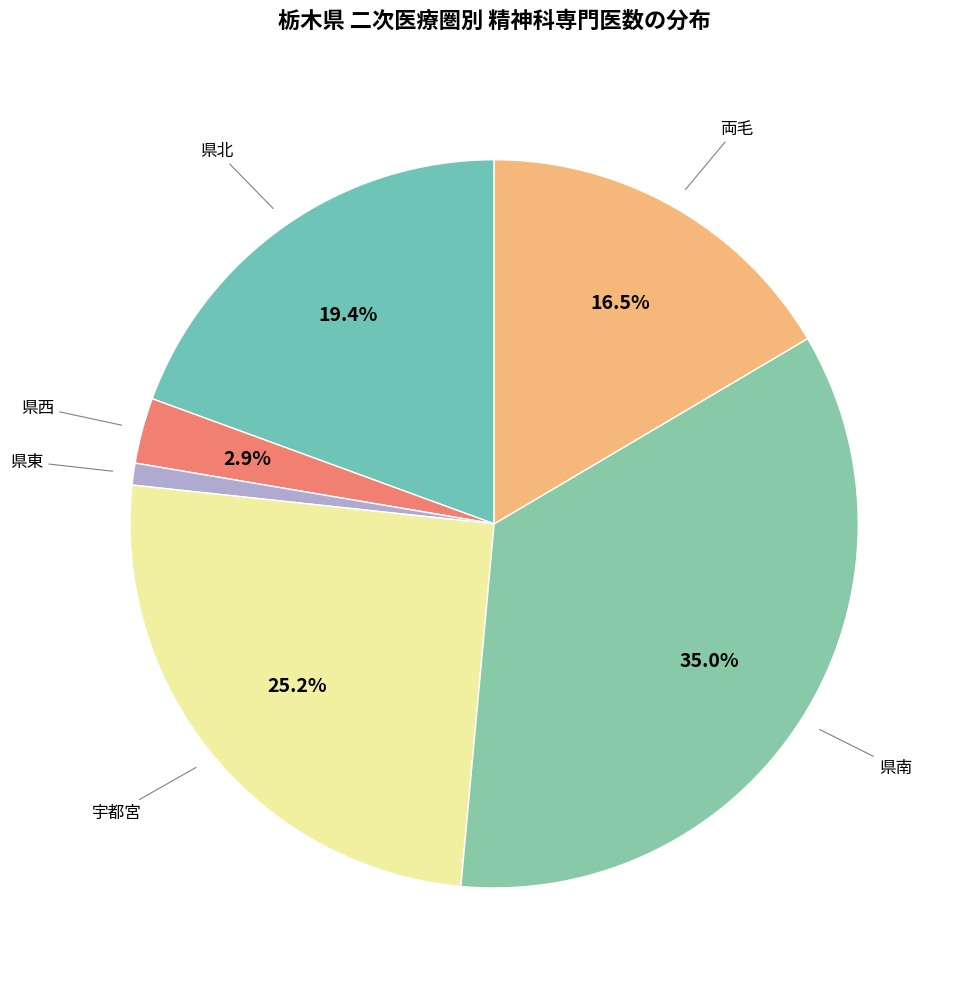

What is the largest slice in the pie chart?

県南